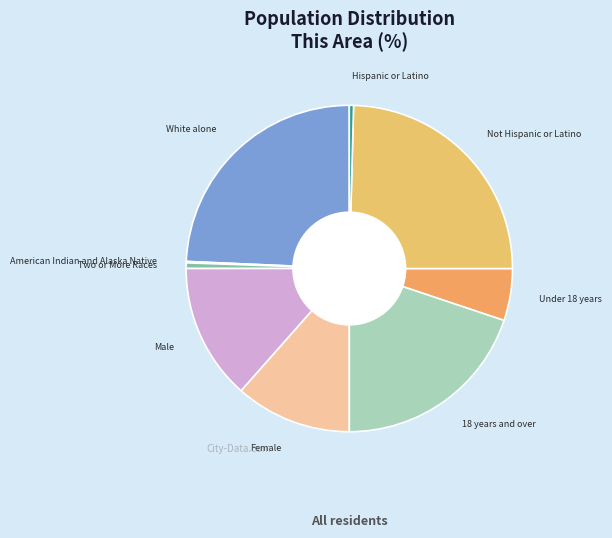

Does any single category account for the majority?

No